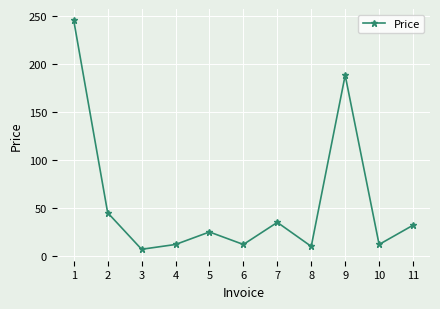

The chart shows a value of 12 at 4. True or false?

True